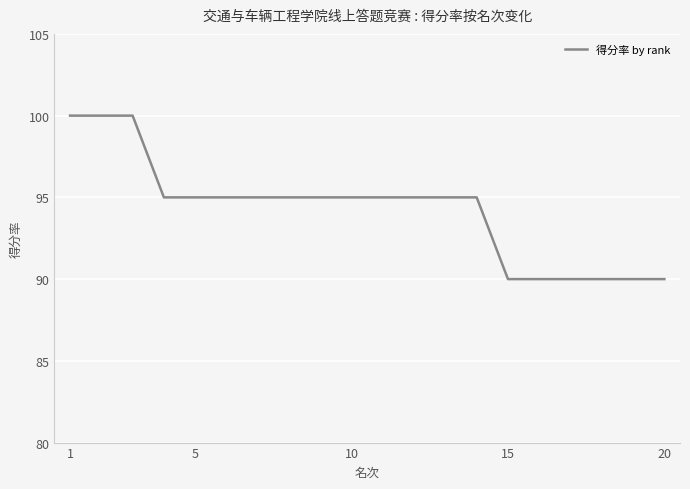

What is the difference between the maximum and minimum values?

10